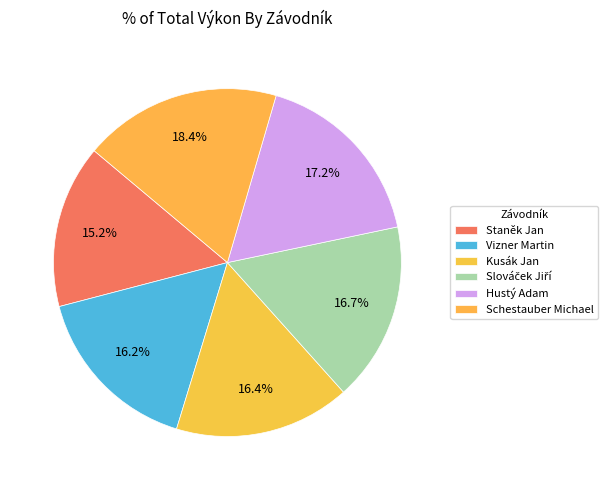

The Kusák Jan slice represents 30% of the pie. True or false?

False